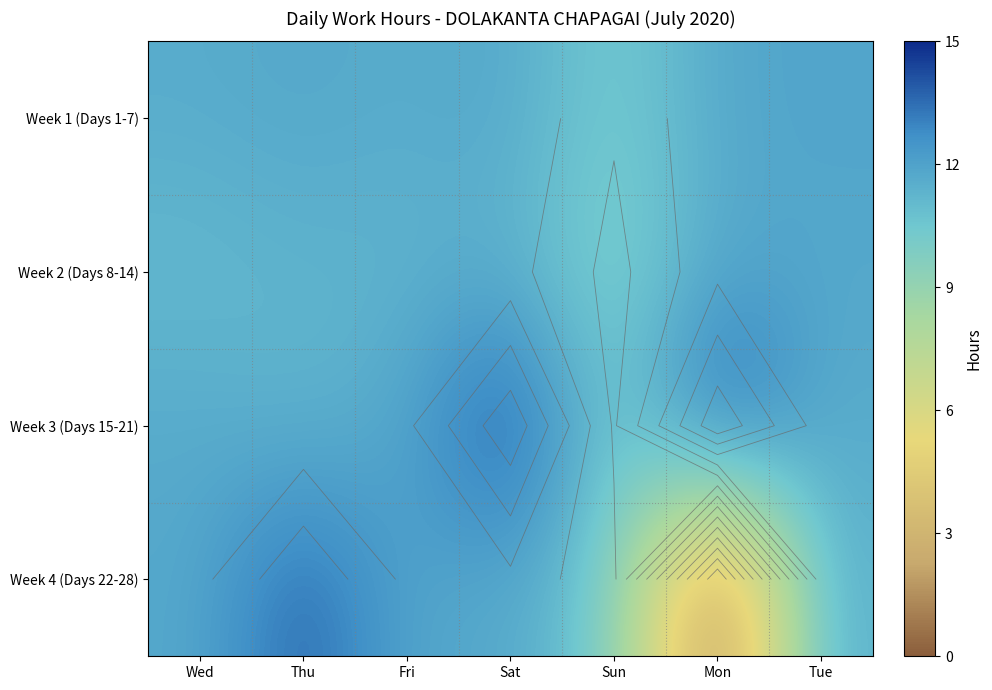

How many values in the Week 4 (Days 22-28) series are below 11?

2